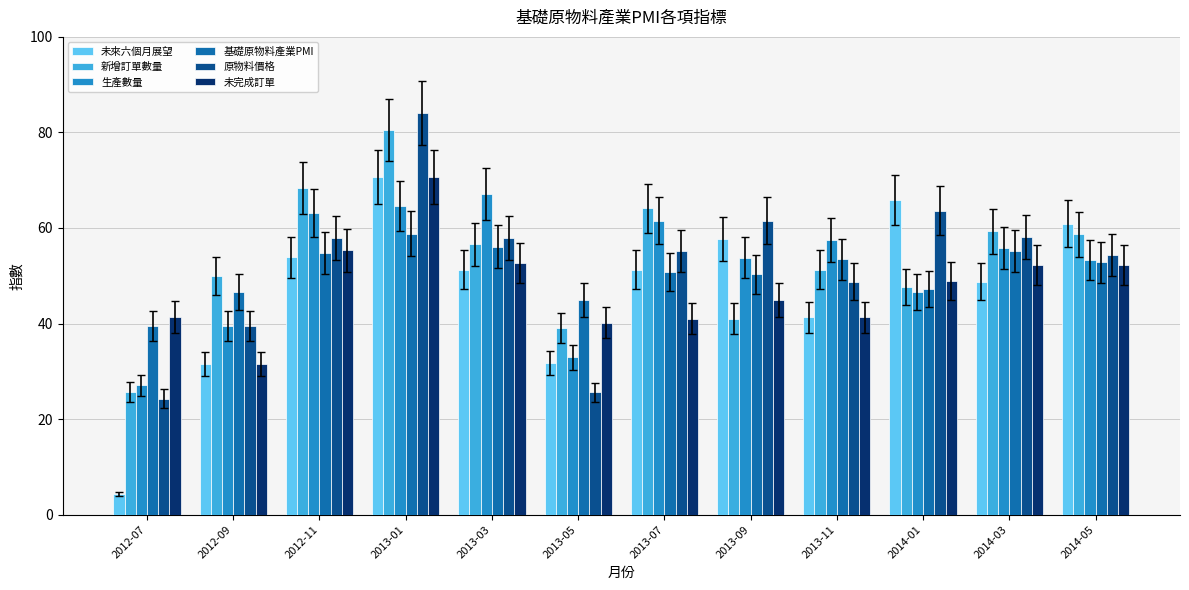

Which series has the largest total across all categories?

新增訂單數量